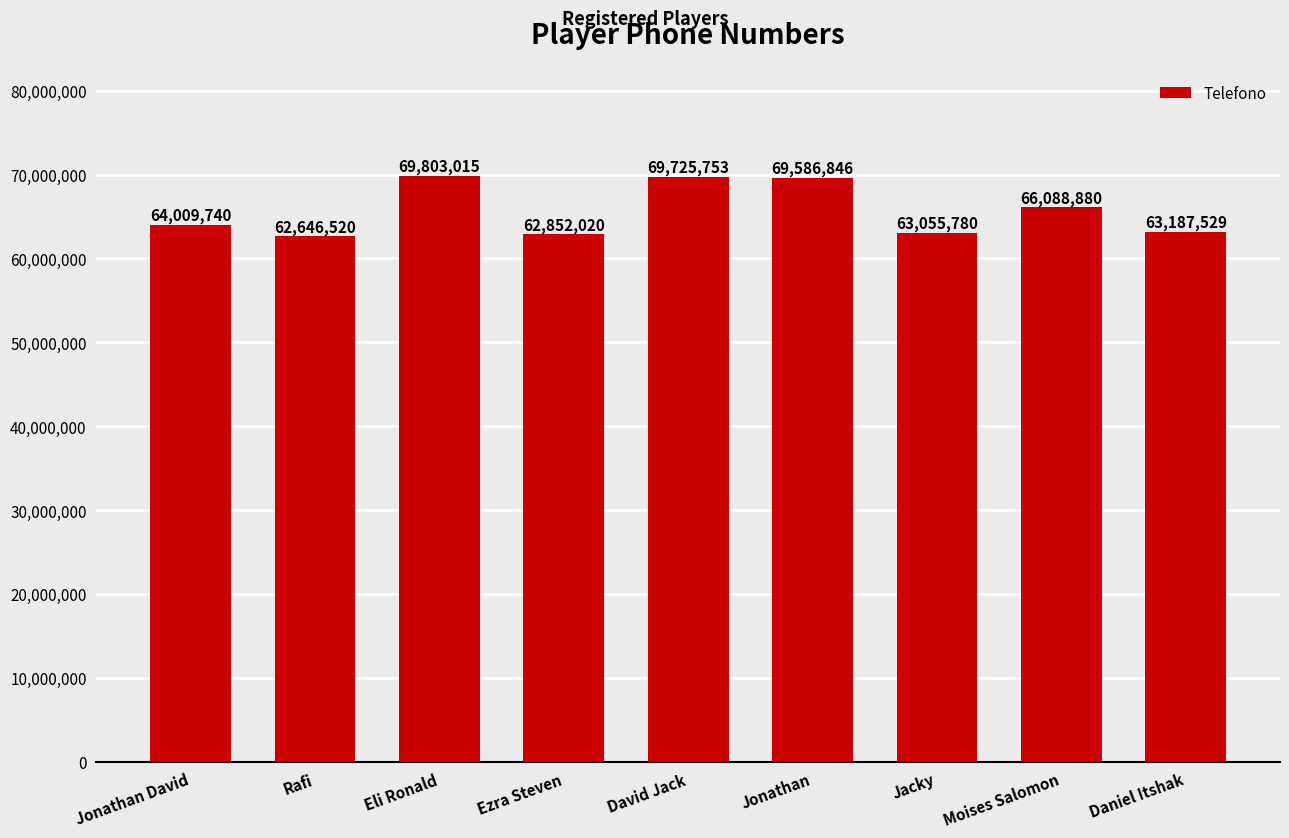

Reading left to right, list all the values displayed in this chart.

Jonathan David=64009740	Rafi=62646520	Eli Ronald=69803015	Ezra Steven=62852020	David Jack=69725753	Jonathan=69586846	Jacky=63055780	Moises Salomon=66088880	Daniel Itshak=63187529